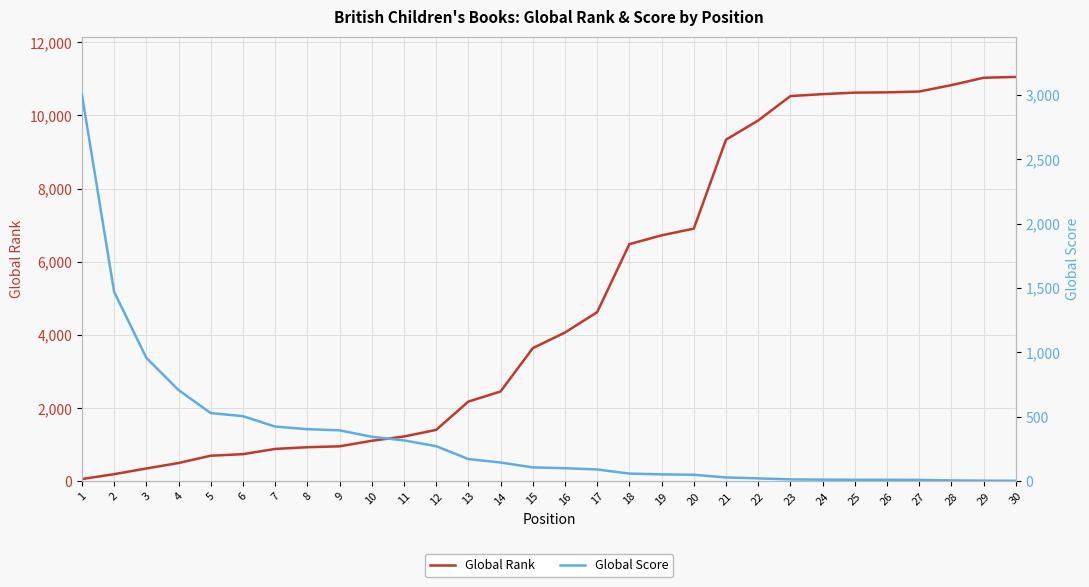

Which has a higher value, 18 or 4?

18